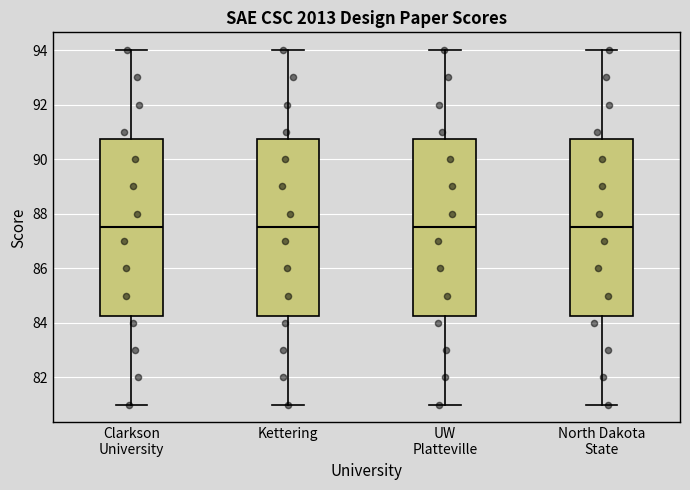

Reading left to right, transcribe this box plot: for each box, give where its median line is, the range the box spans, and where its two whiskers end, as read against the y-axis. The values are not printed on the chart, so give them approximately, as read against the axis.

Clarkson University: median 87.6, box 84.2 to 90.8, whiskers 81.0 to 94.0
Kettering: median 87.6, box 84.2 to 90.8, whiskers 81.0 to 94.0
UW Platteville: median 87.6, box 84.2 to 90.8, whiskers 81.0 to 94.0
North Dakota State: median 87.6, box 84.2 to 90.8, whiskers 81.0 to 94.0